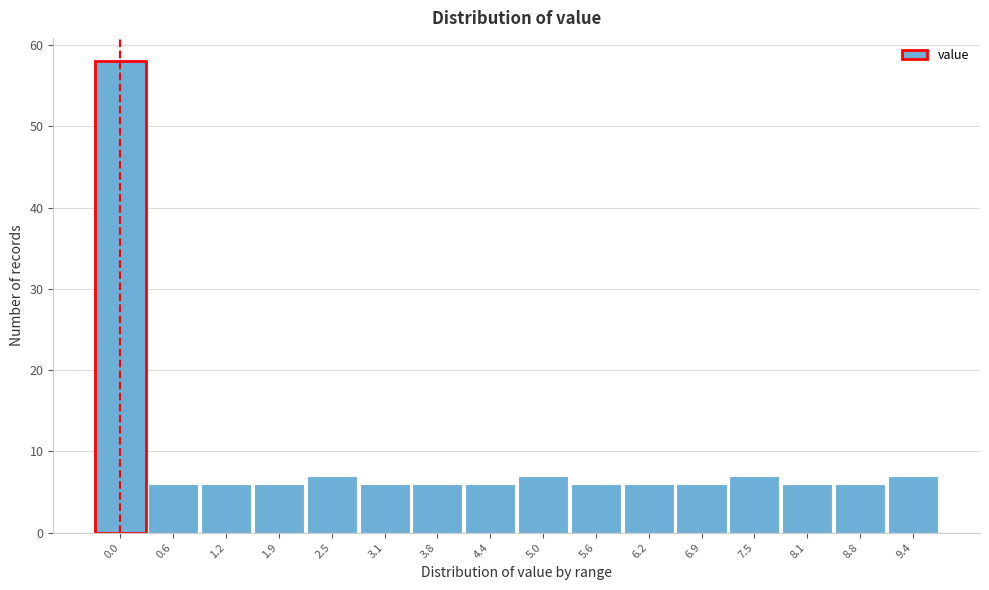

Reading left to right, what are all the values shown in this chart?

58	6	6	6	7	6	6	6	7	6	6	6	7	6	6	7